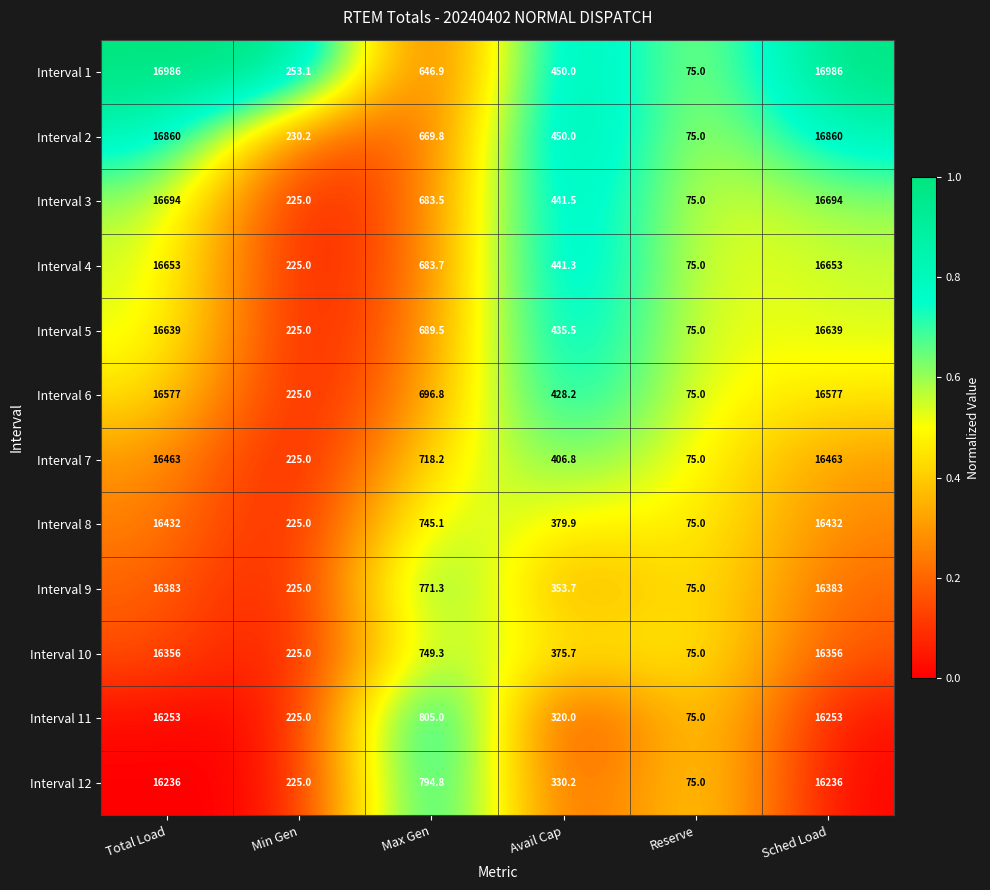

Is it true that Interval 10 equals 75.0 at Reserve?

True